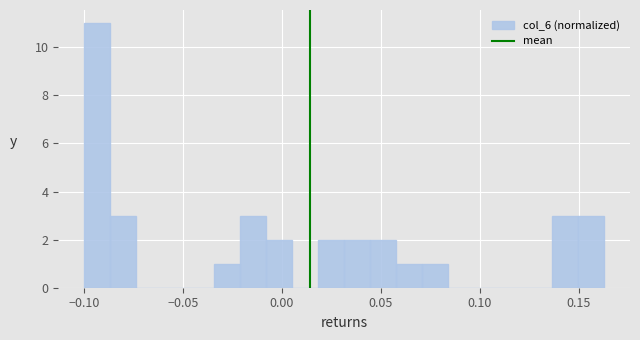

Around what value on the x-axis is the tallest bar? Give the approximate position of its centre, as read against the axis.

-0.095